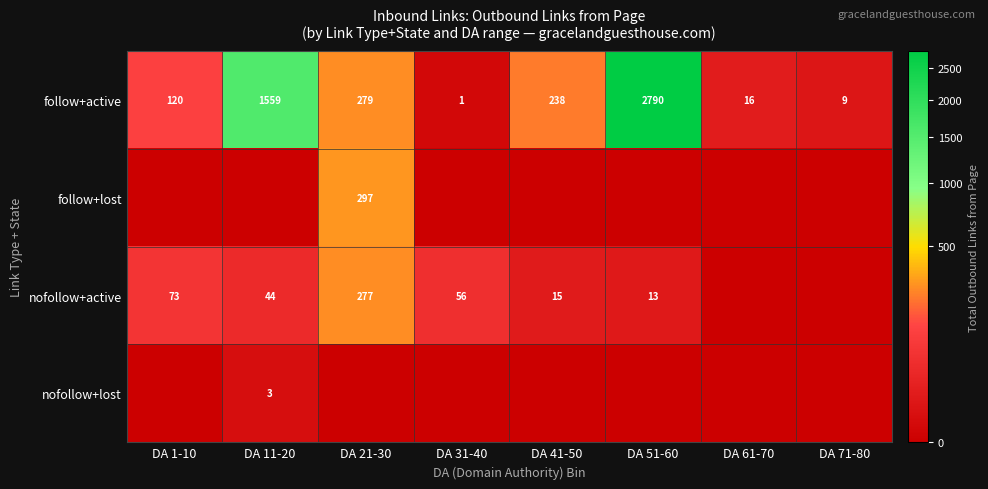

Which has a higher value, DA 61-70 or DA 11-20?

DA 11-20